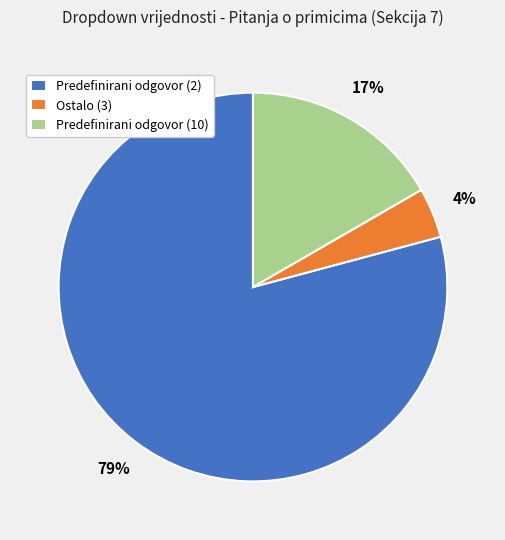

Rank the categories by value from lowest to highest.

Ostalo (3), Predefinirani odgovor (10), Predefinirani odgovor (2)